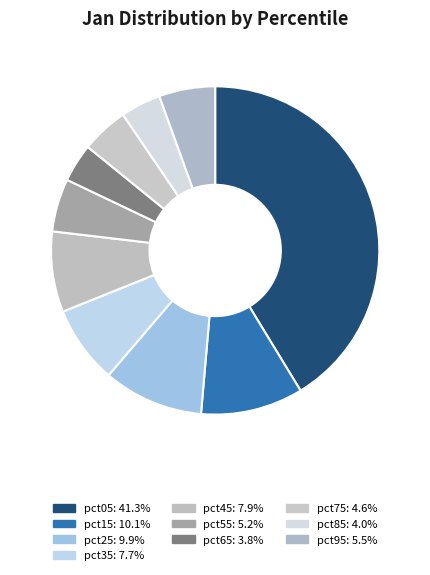

Which category has the biggest portion of the pie?

pct05